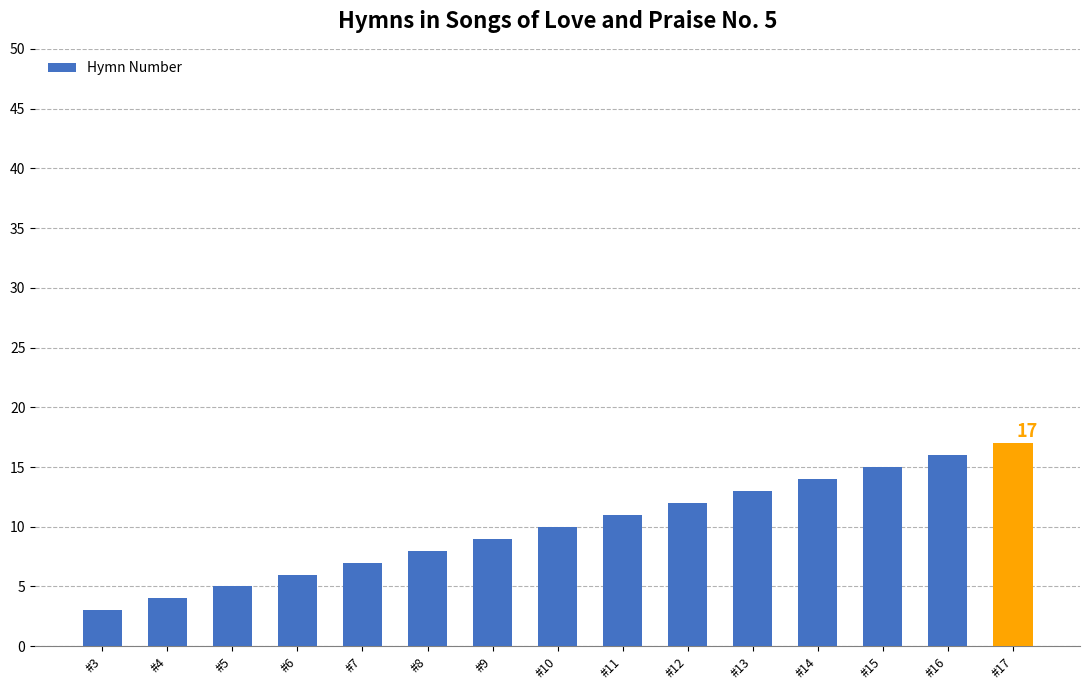

Reading left to right, list all the values displayed in this chart.

3	4	5	6	7	8	9	10	11	12	13	14	15	16	17